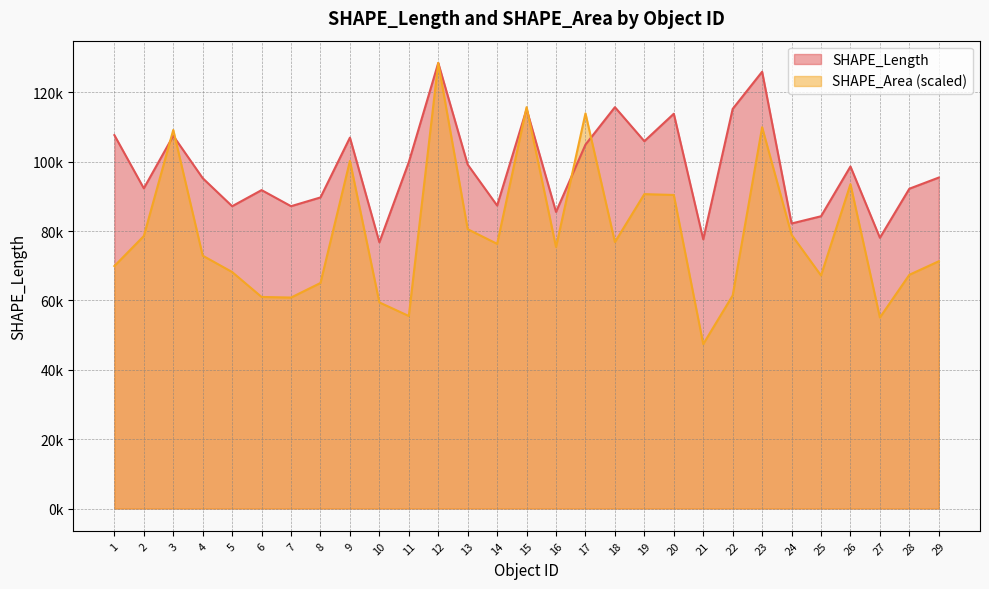

After their last crossing, which series has the higher values: SHAPE_Length or SHAPE_Area?

SHAPE_Length